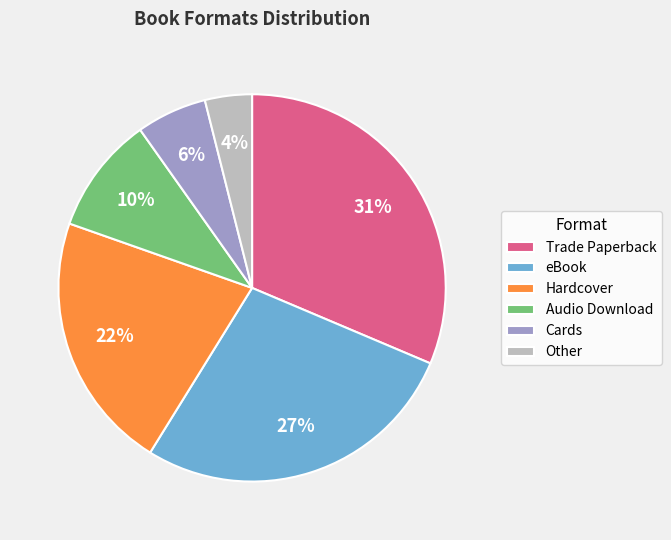

To the nearest percent, what is the difference between the largest and smallest slice percentages?

27%